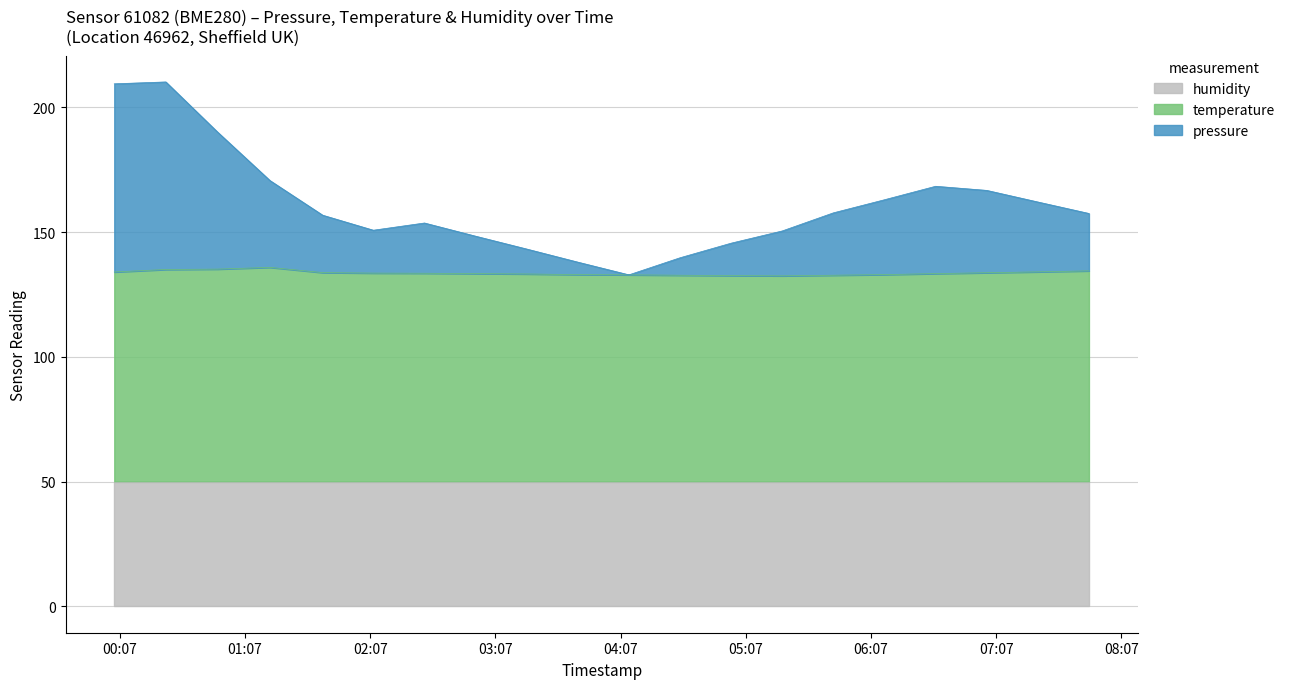

How many data points in temperature are above 133?

13